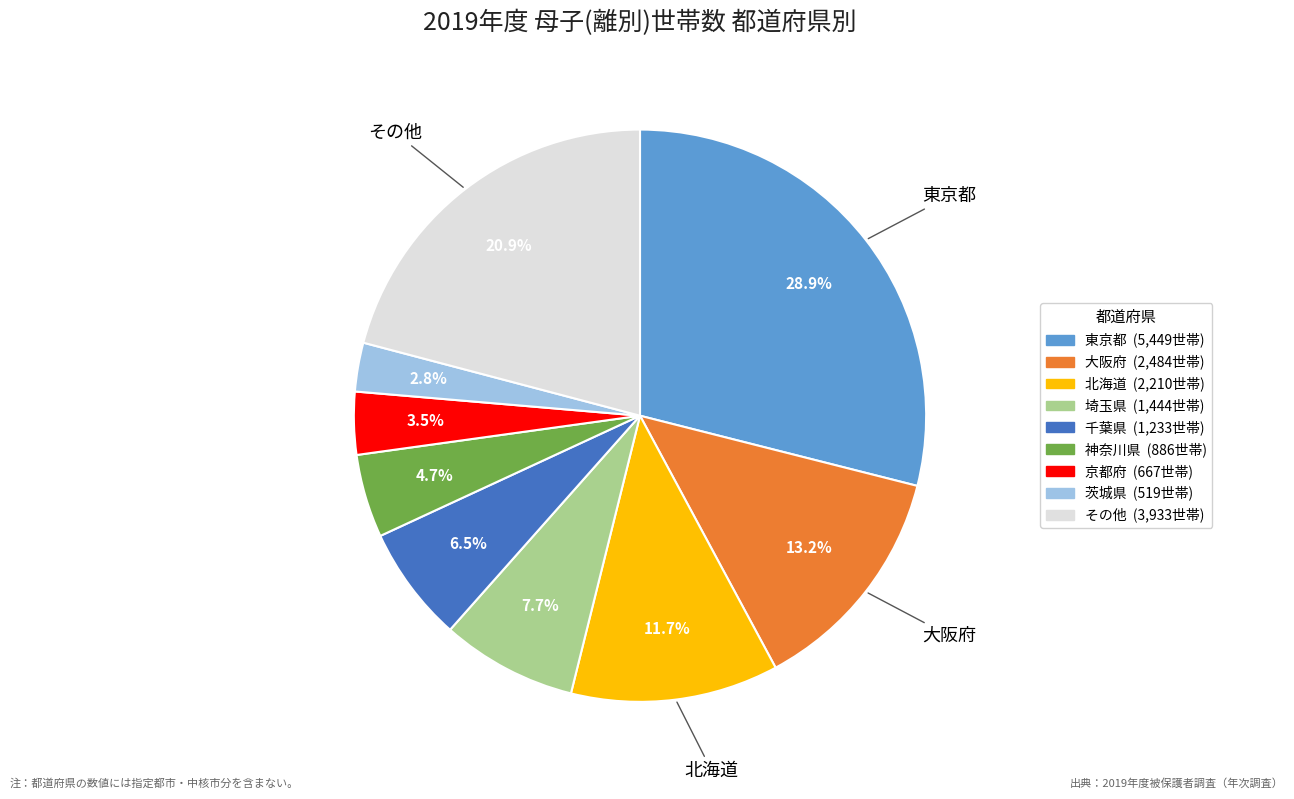

Does any single category account for the majority?

No